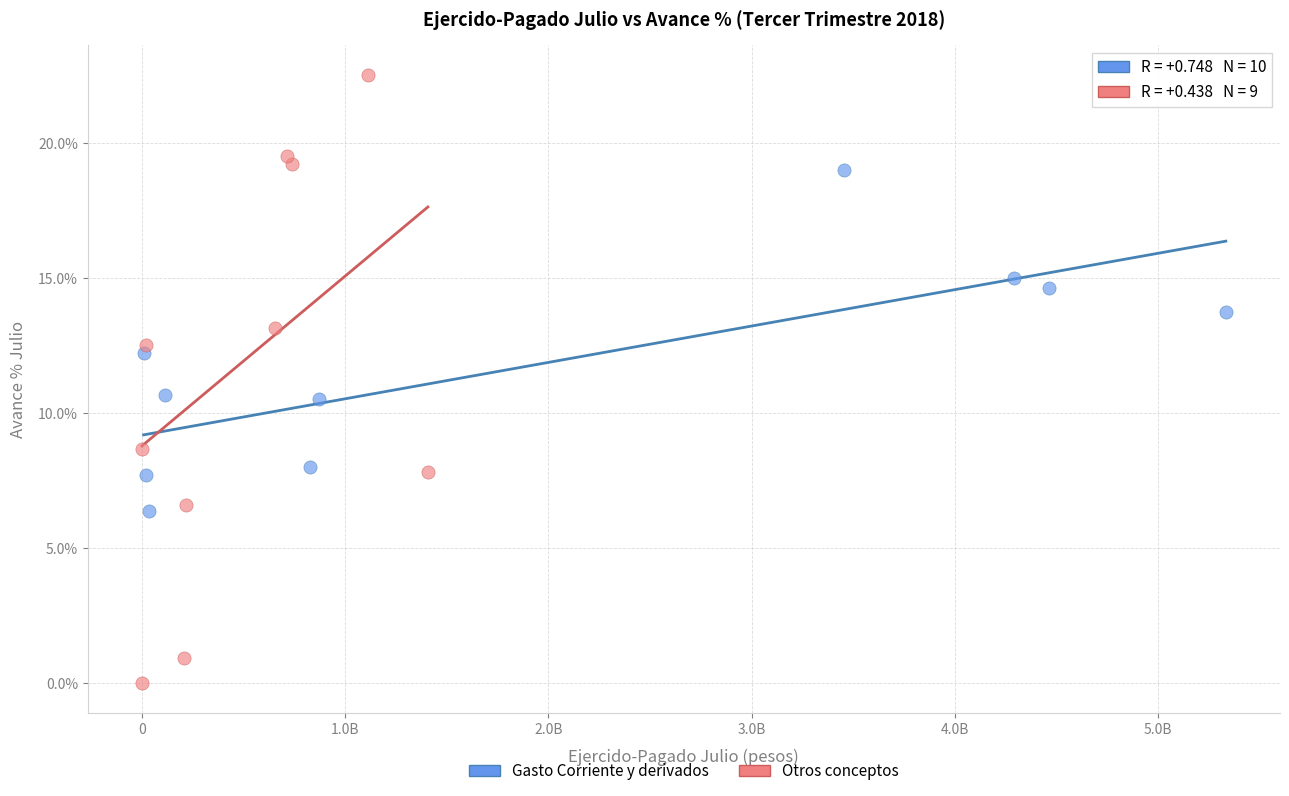

Which series contains the lowest Y value?

Otros conceptos